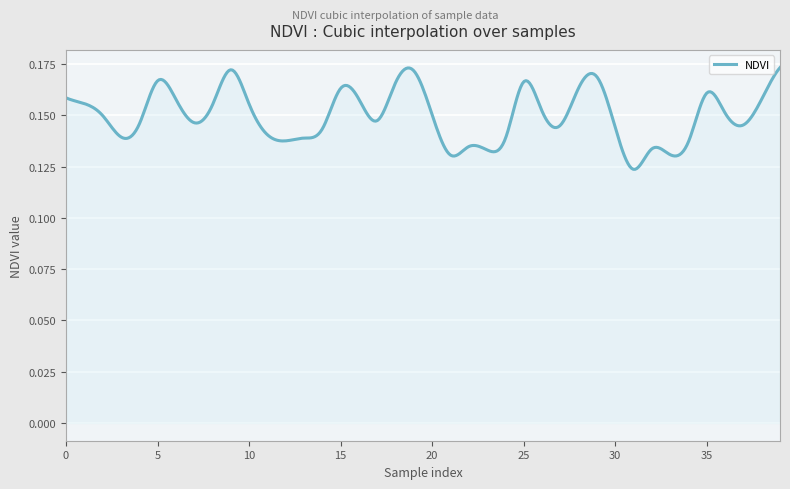

What is the minimum value shown in the chart?

0.1